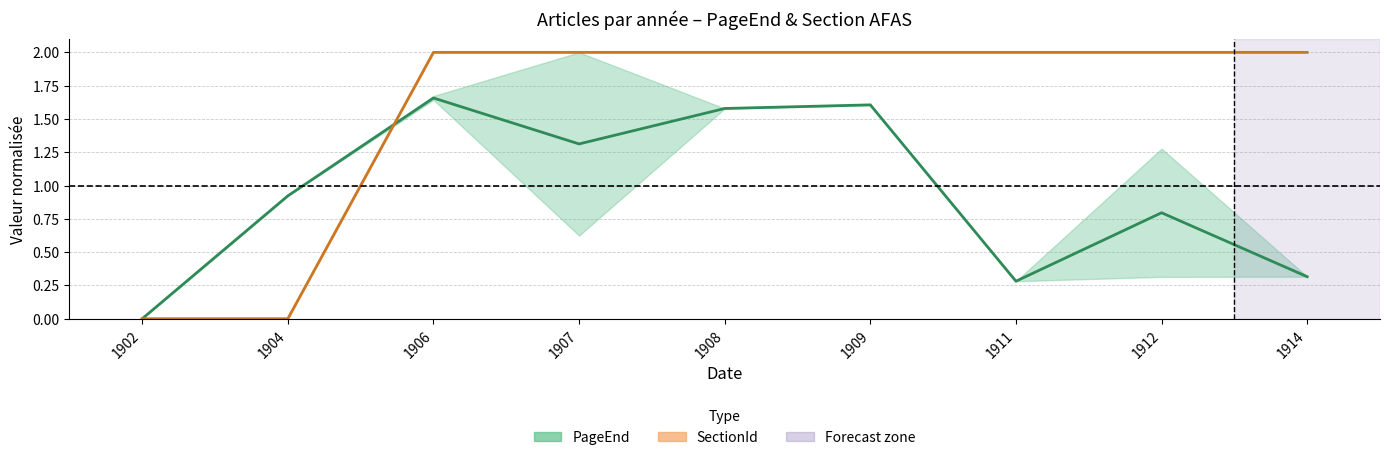

List the series in order of their peak value, highest first.

SectionId, PageEnd